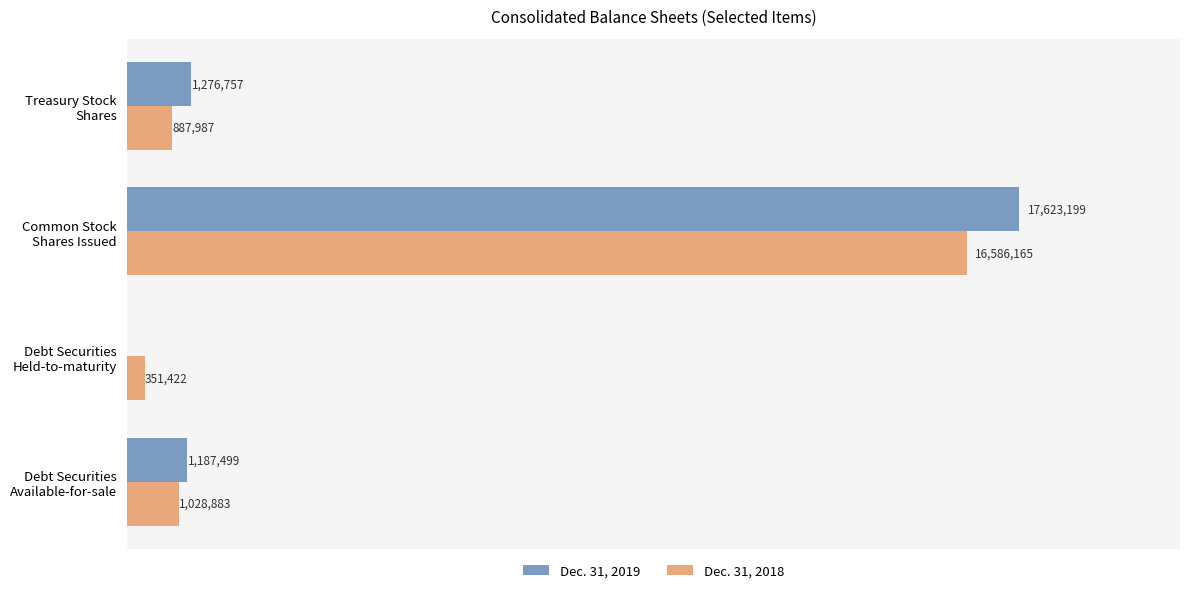

Which series has the largest range (max minus min)?

Dec. 31, 2019